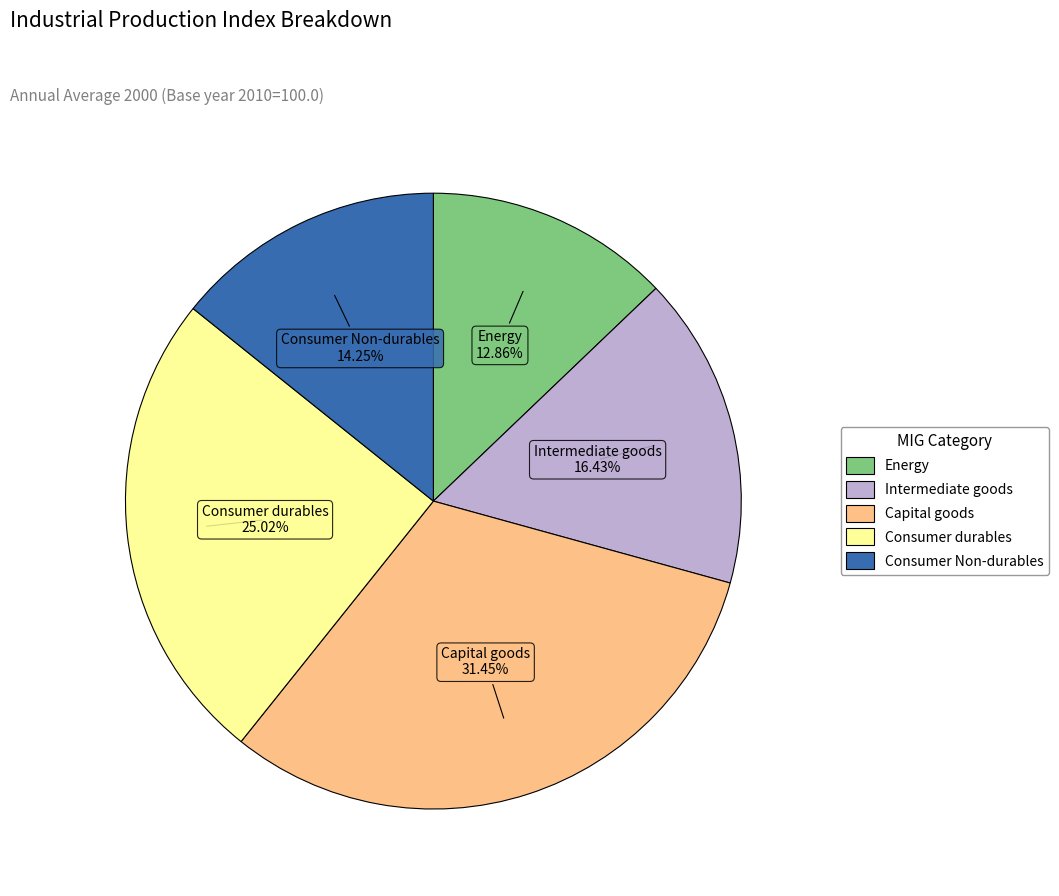

Which slice is the smallest?

Energy